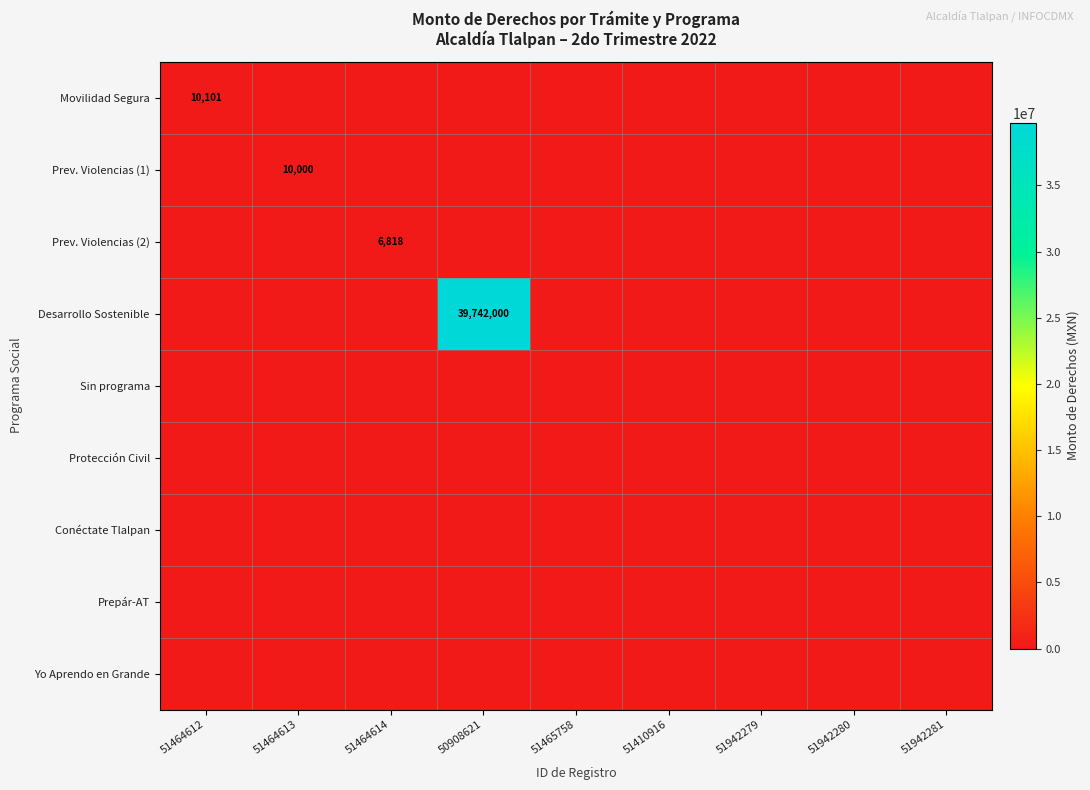

How many series are shown in this chart?

9